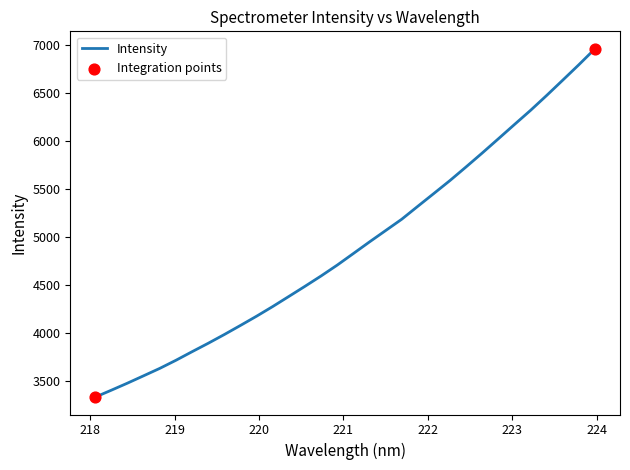

What is the maximum value shown in the chart?

6960.8